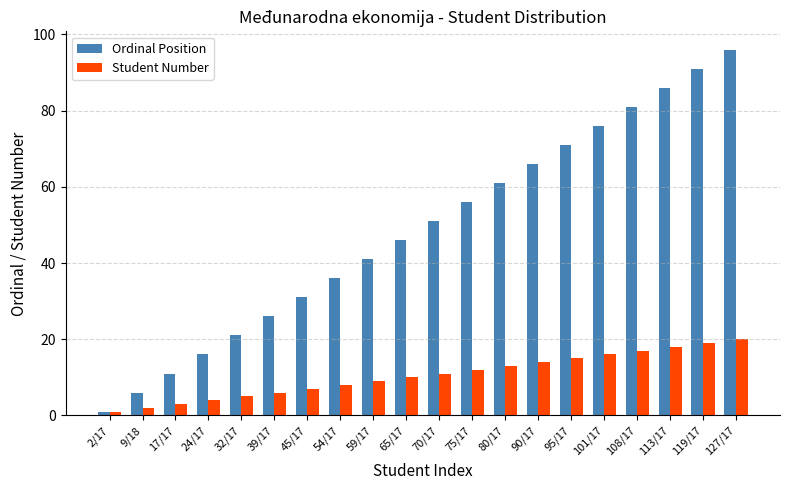

How many data points does each series have?

20